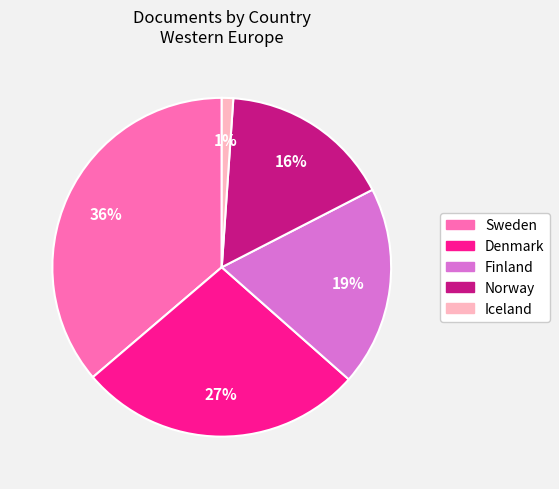

Rank the categories by value from lowest to highest.

Iceland, Norway, Finland, Denmark, Sweden